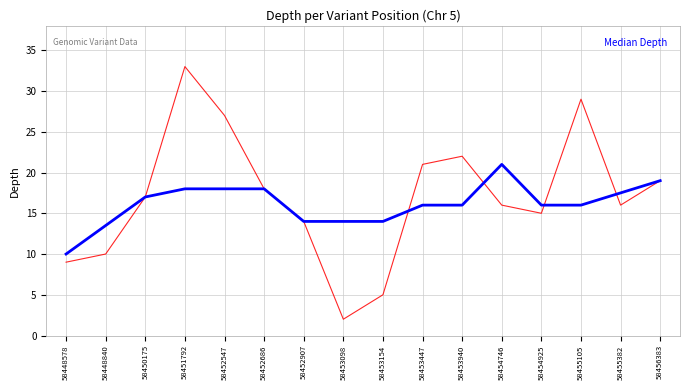

Reading right to left, extract all data points from this chart.

Depth: 19.0	16.0	29.0	15.0	16.0	22.0	21.0	5.0	2.0	14.0	18.0	27.0	33.0	17.0	10.0	9.0
Median Depth: 19.0	17.5	16.0	16.0	21.0	16.0	16.0	14.0	14.0	14.0	18.0	18.0	18.0	17.0	13.5	10.0